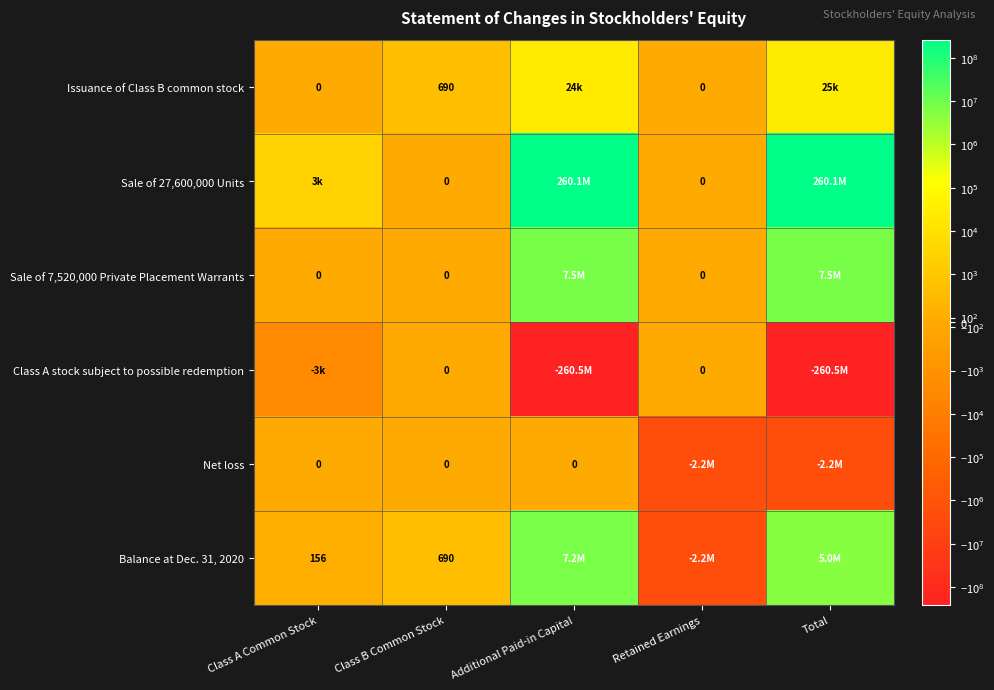

At which category is the sum across all series the highest?

Additional Paid-in Capital